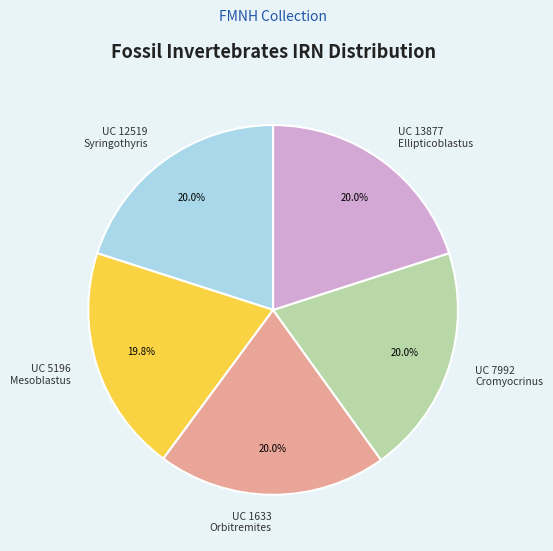

Is there any slice that represents more than half of the pie?

No